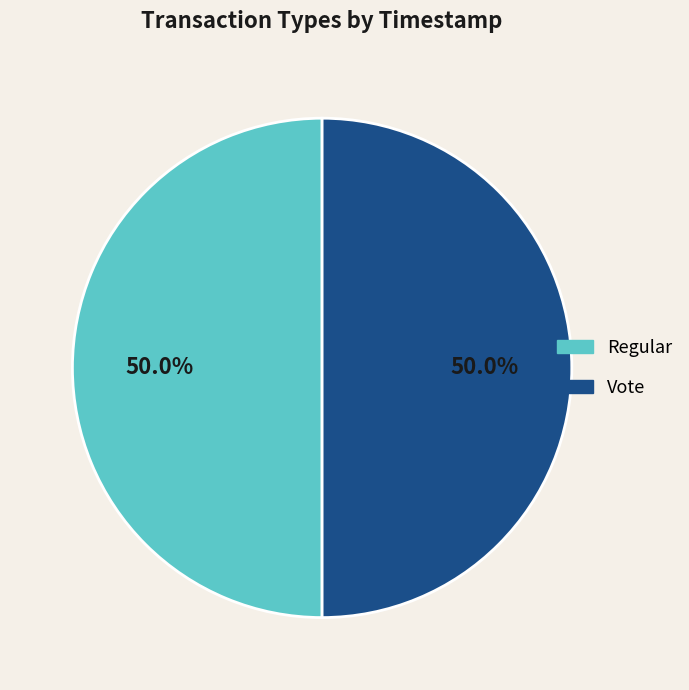

The Vote slice represents 55% of the pie. True or false?

False